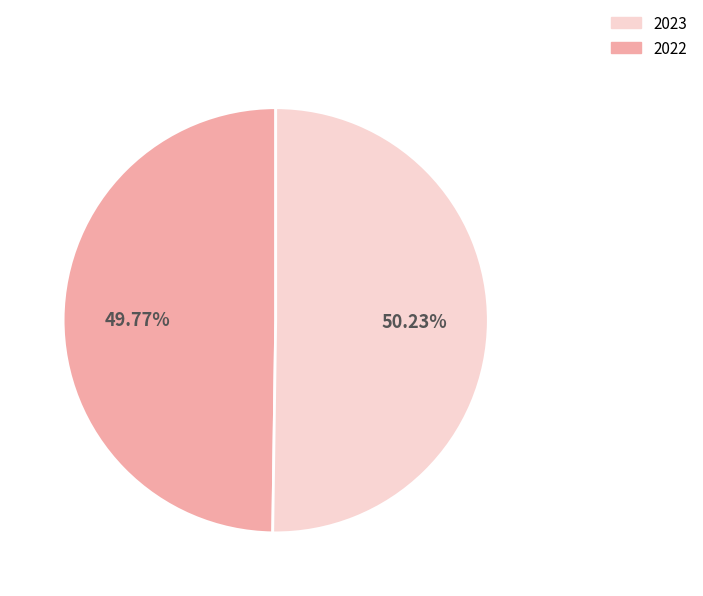

Is there a majority slice in this chart?

Yes